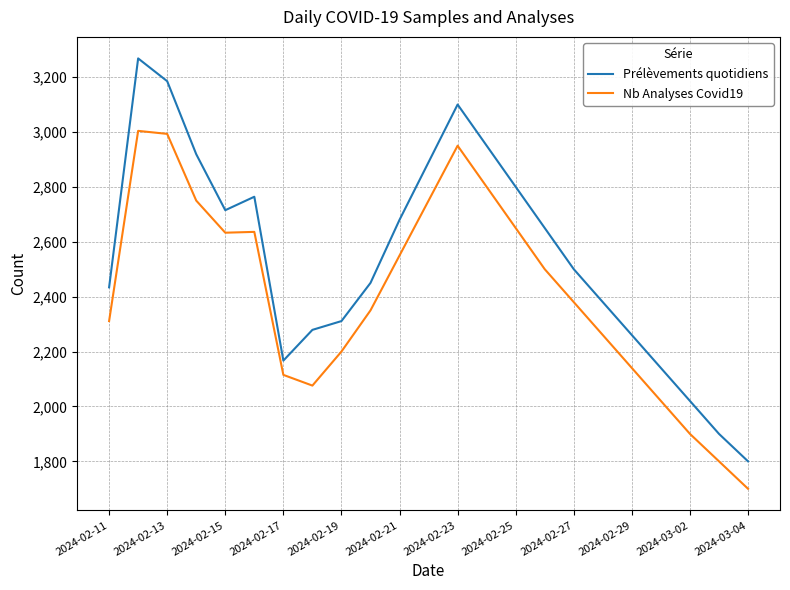

Which series has the largest total across all categories?

Prélèvements quotidiens